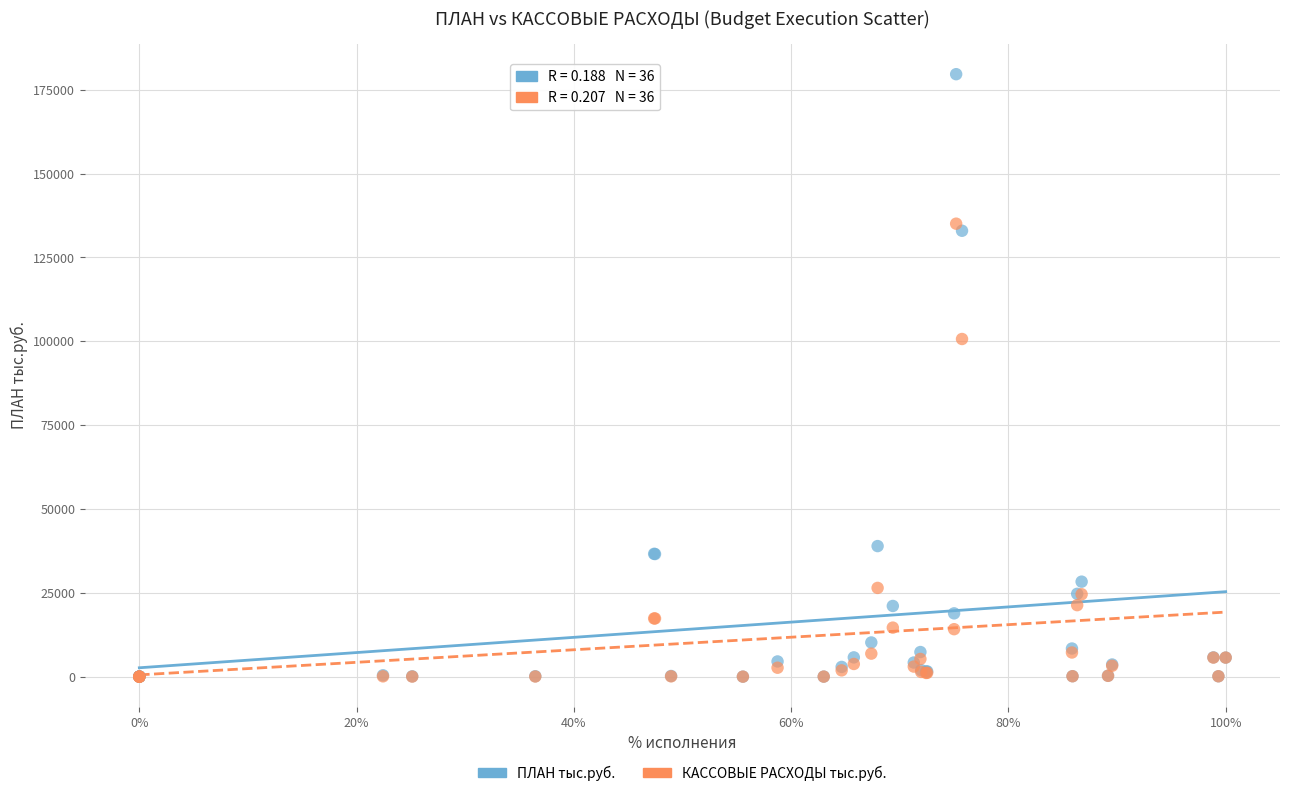

Across all series, what Y value is closest to 89825?

100686.3